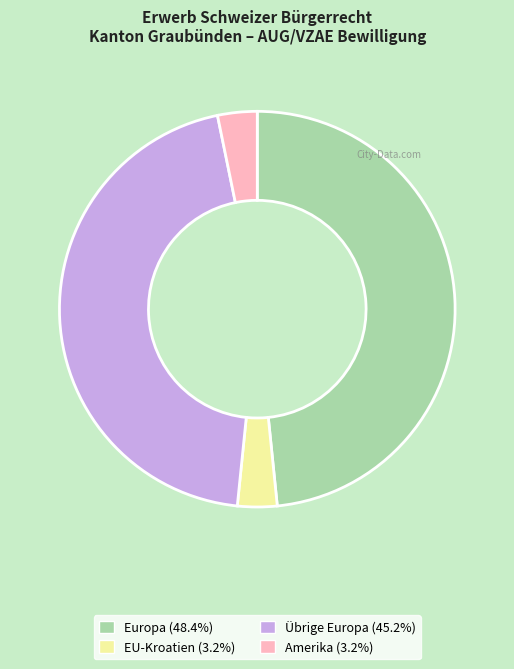

Does any single category account for the majority?

No